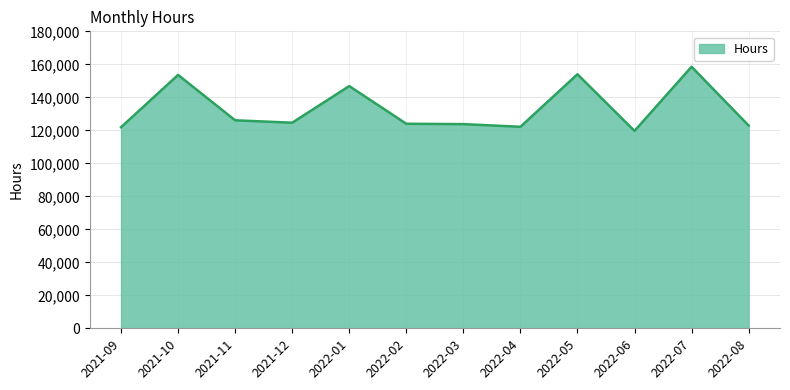

What is the greatest value displayed?

158534.5